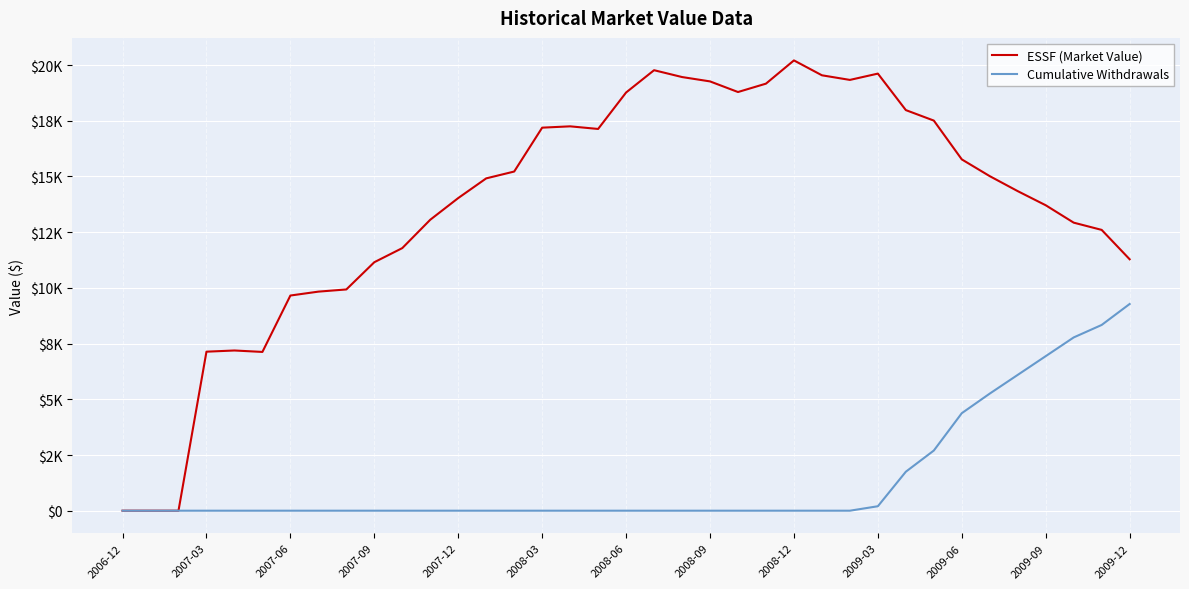

Reading left to right, what are all the values shown in this chart?

ESSF (Market Value): 0.0	0.0	0.0	7137.3	7190.7	7126.1	9657.5	9832.5	9930.6	11153.0	11786.4	13059.3	14032.6	14916.1	15222.5	17192.0	17251.3	17134.0	18770.4	19770.8	19464.0	19268.3	18791.5	19167.5	20210.7	19542.3	19335.1	19618.2	17980.0	17509.5	15767.4	15015.2	14342.7	13709.1	12928.5	12603.6	11284.8
Cumulative Withdrawals: 0.0	0.0	0.0	0.0	0.0	0.0	0.0	0.0	0.0	0.0	0.0	0.0	0.0	0.0	0.0	0.0	0.0	0.0	0.0	0.0	0.0	0.0	0.0	0.0	0.0	0.0	0.0	200.0	1750.0	2700.0	4376.7	5256.7	6096.7	6936.7	7776.7	8336.7	9277.7